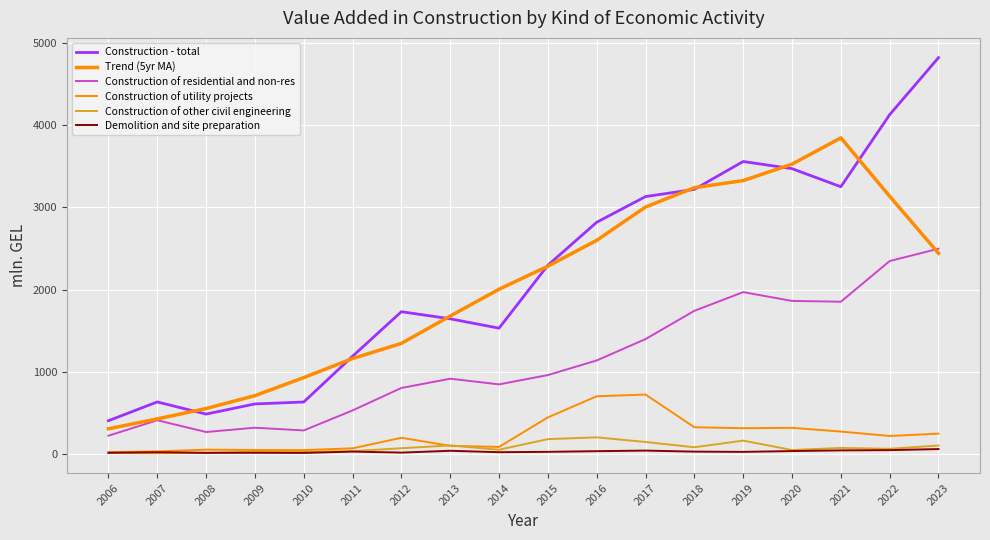

What is the difference between the Demolition and site preparation values at 2017 and 2011?

12.3